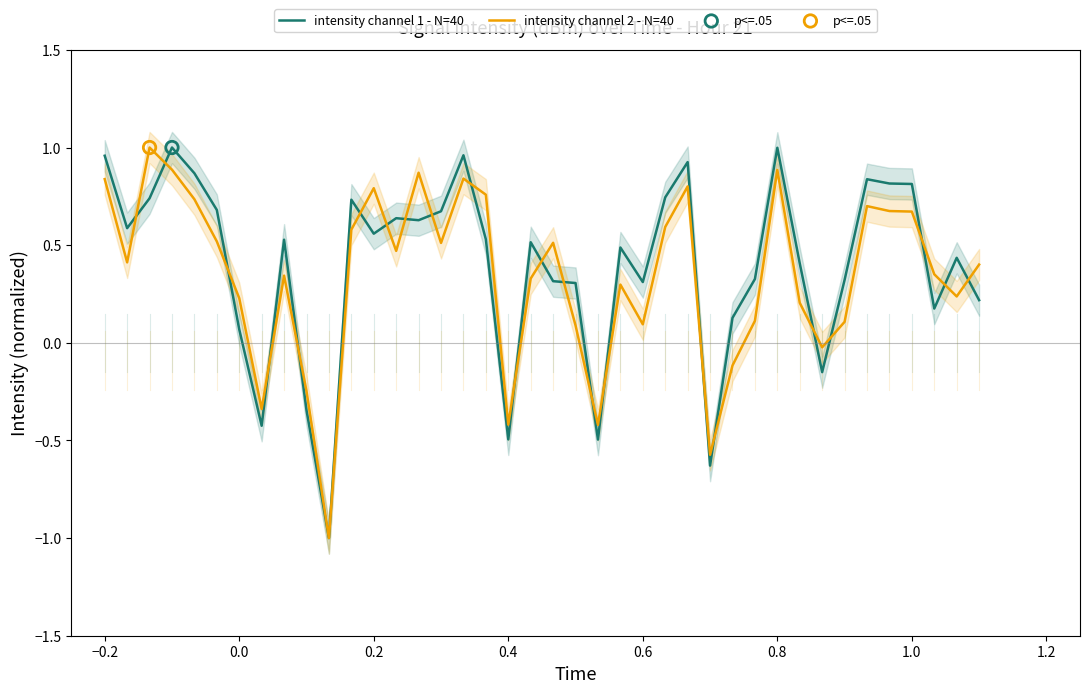

At how many categories does at least one series exceed 0?

33